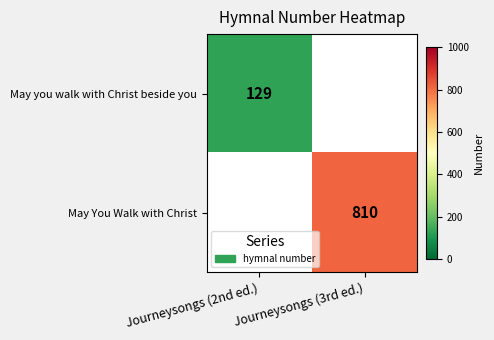

How many series are shown in this chart?

2